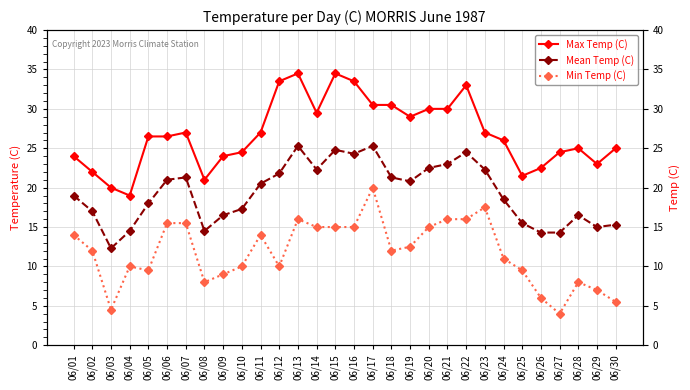

Reading left to right, extract all data points from this chart.

Max Temp (C): 24.0	22.0	20.0	19.0	26.5	26.5	27.0	21.0	24.0	24.5	27.0	33.5	34.5	29.5	34.5	33.5	30.5	30.5	29.0	30.0	30.0	33.0	27.0	26.0	21.5	22.5	24.5	25.0	23.0	25.0
Mean Temp (C): 19.0	17.0	12.3	14.5	18.0	21.0	21.3	14.5	16.5	17.3	20.5	21.8	25.3	22.3	24.8	24.3	25.3	21.3	20.8	22.5	23.0	24.5	22.3	18.5	15.5	14.3	14.3	16.5	15.0	15.3
Min Temp (C): 14.0	12.0	4.5	10.0	9.5	15.5	15.5	8.0	9.0	10.0	14.0	10.0	16.0	15.0	15.0	15.0	20.0	12.0	12.5	15.0	16.0	16.0	17.5	11.0	9.5	6.0	4.0	8.0	7.0	5.5